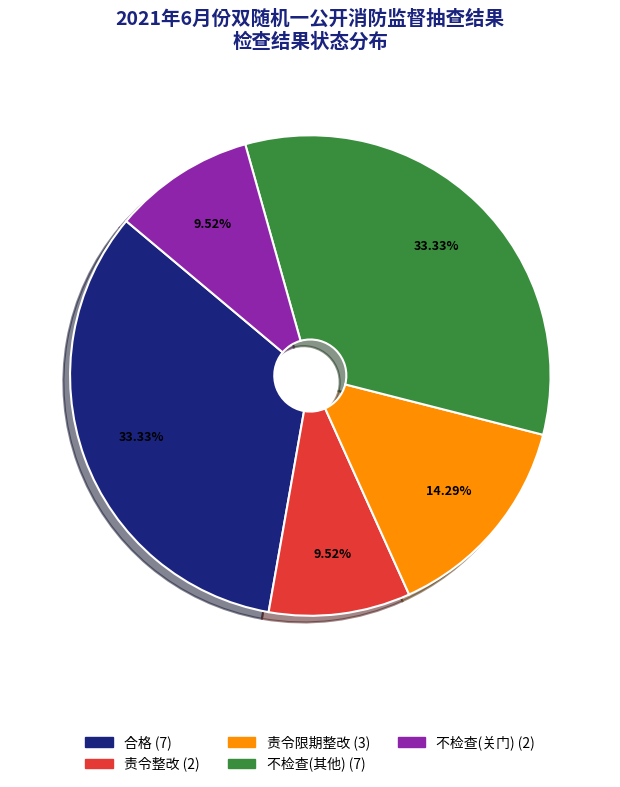

How many segments does this pie chart have?

5